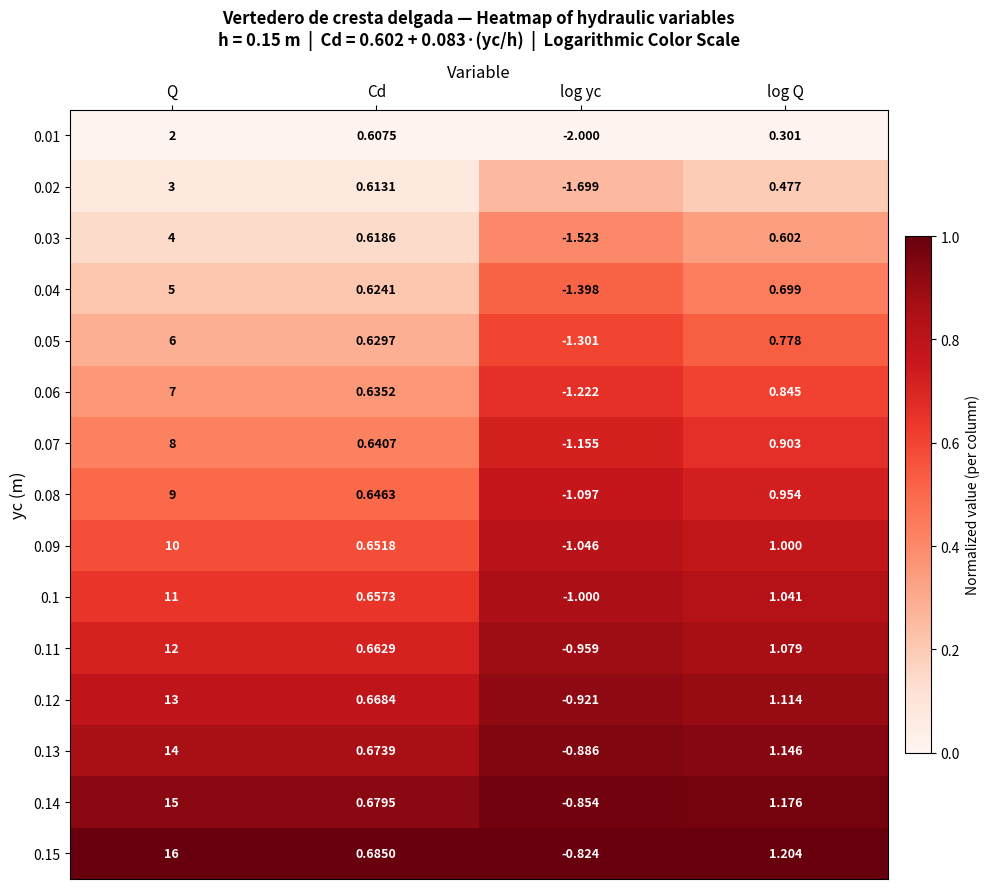

Which category has the highest value in the 0.13 series?

Q